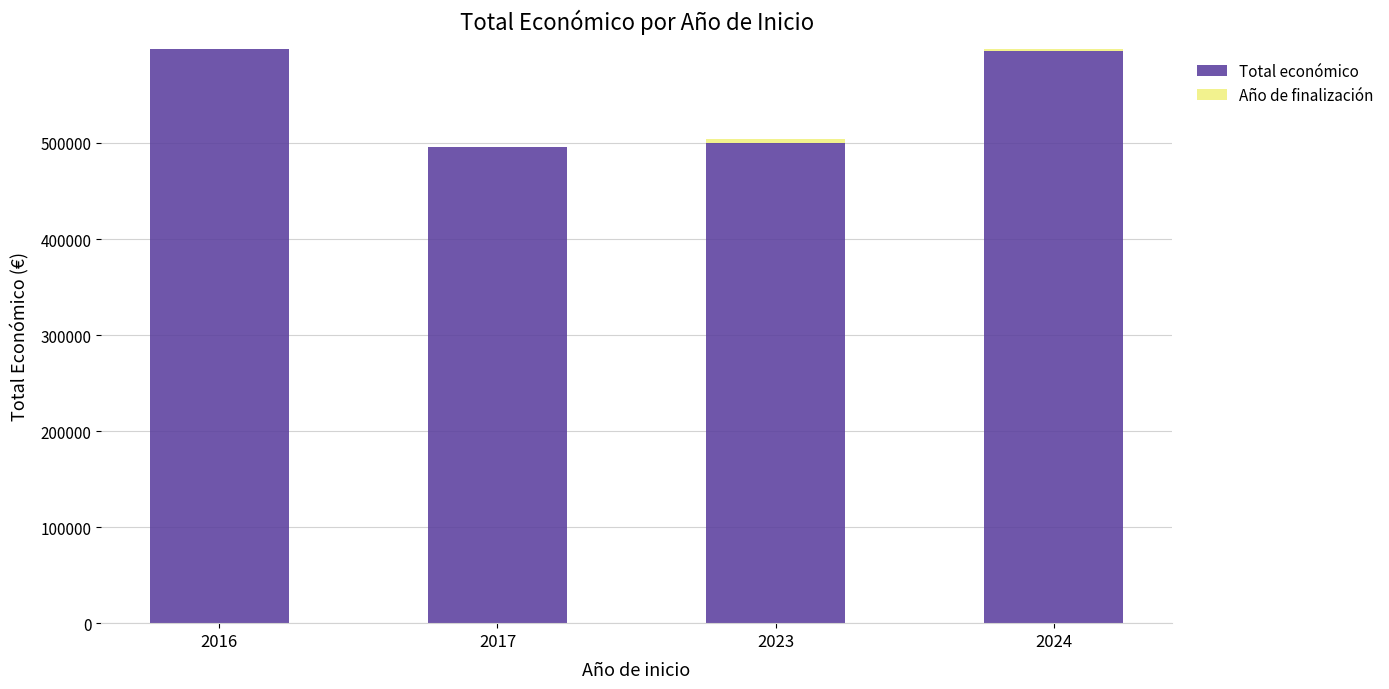

What is the sum of all Total económico values?

2189668